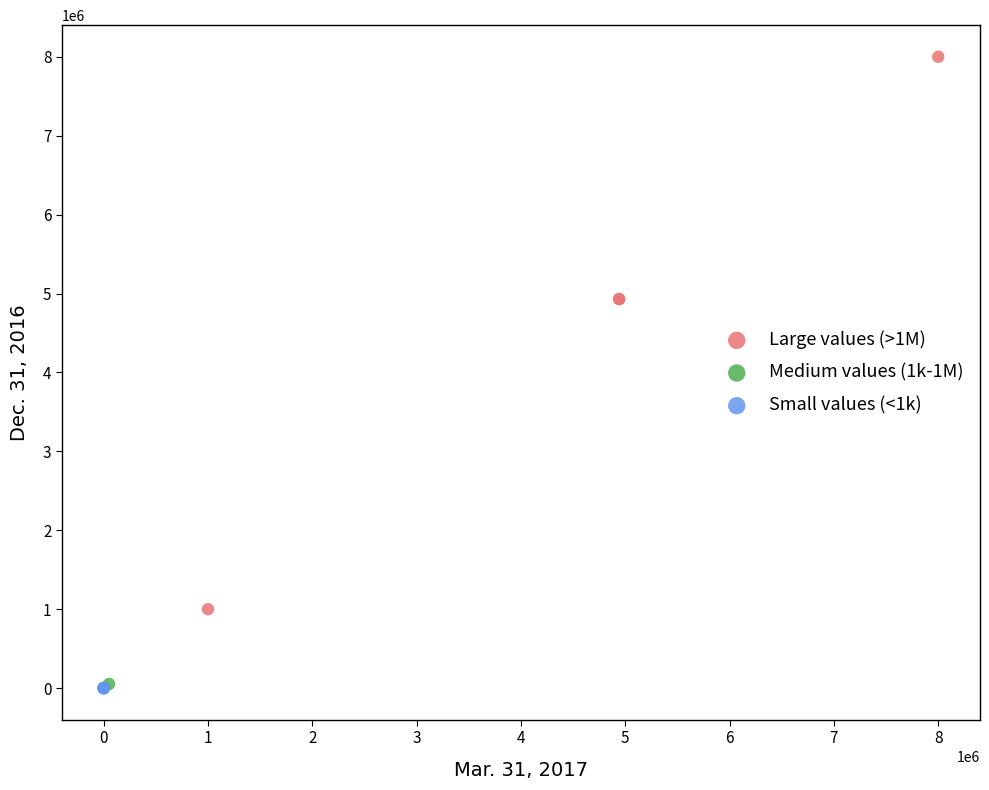

Which series has the widest spread of Y values?

Large values (>1M)